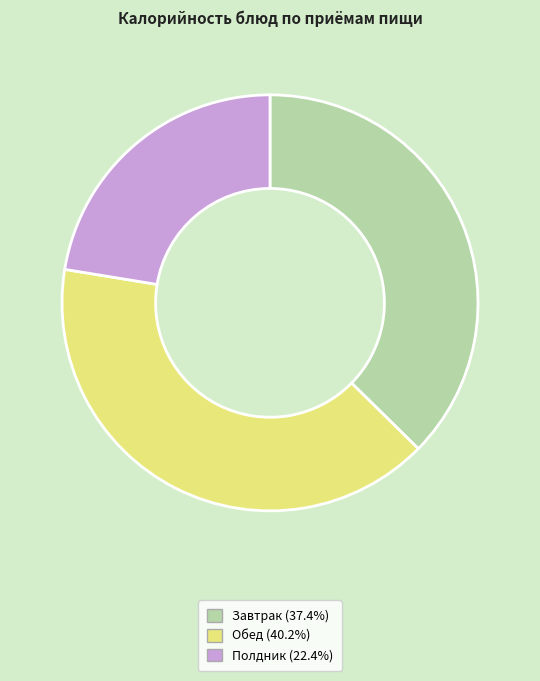

Does any single category account for the majority?

No